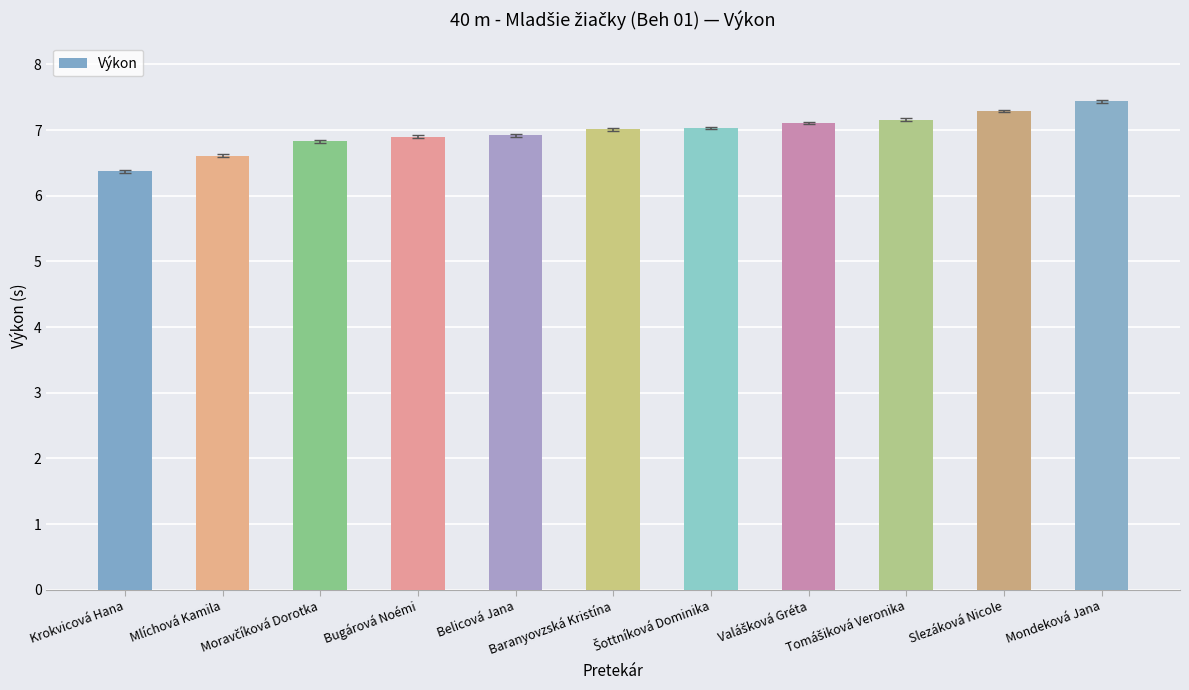

Reading left to right, transcribe all the data shown in this chart.

6.4	6.6	6.8	6.9	6.9	7.0	7.0	7.1	7.2	7.3	7.4